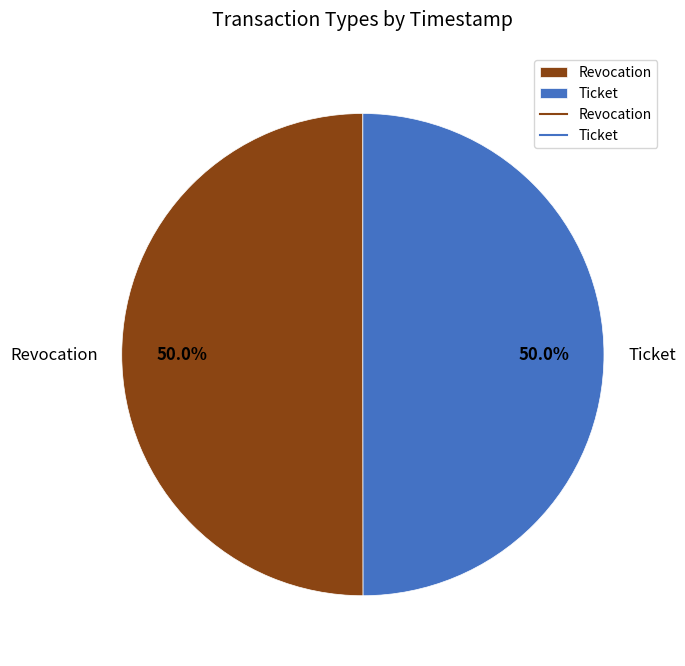

What is the ratio of the value at Revocation to the value at Ticket?

1.0